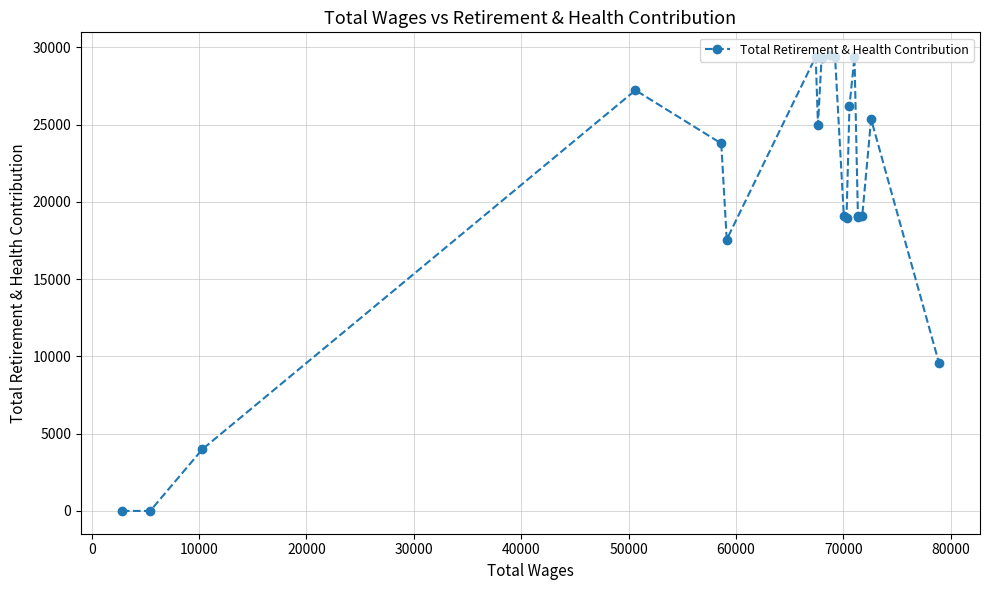

What is the average value?

20046